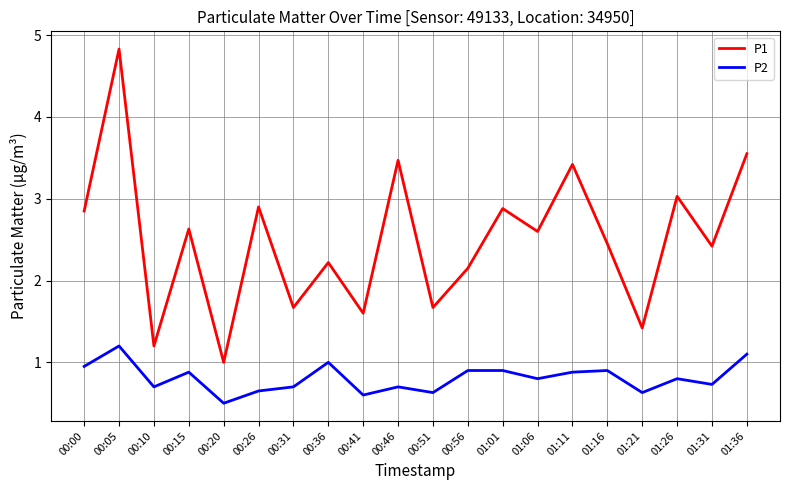

What is the total value across all series at 00:41?

2.2